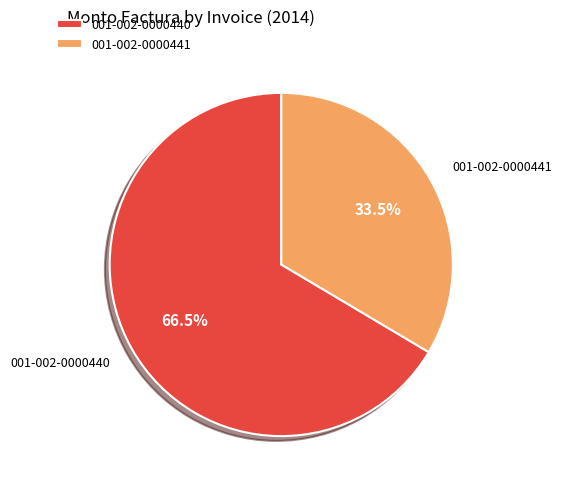

What portion of the pie excludes 001-002-0000441?

66.5%